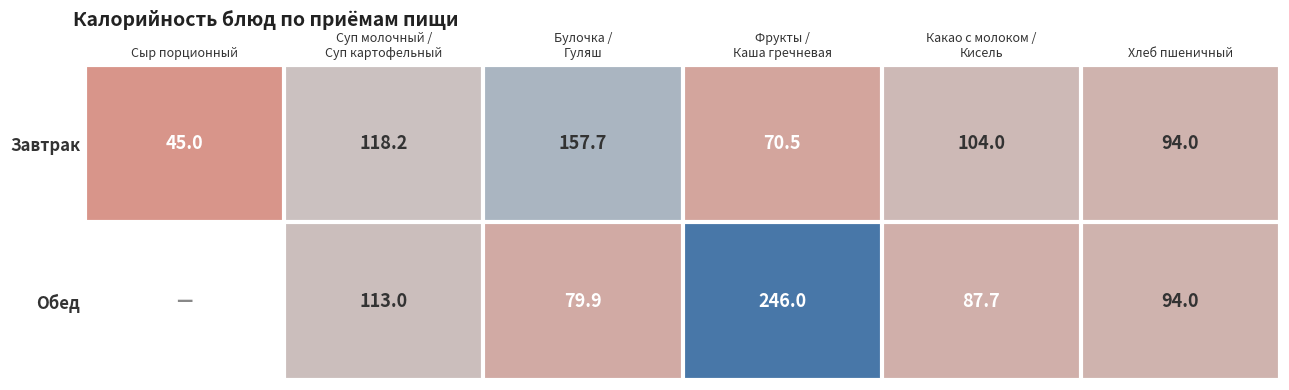

What is the maximum value for Завтрак?

157.7